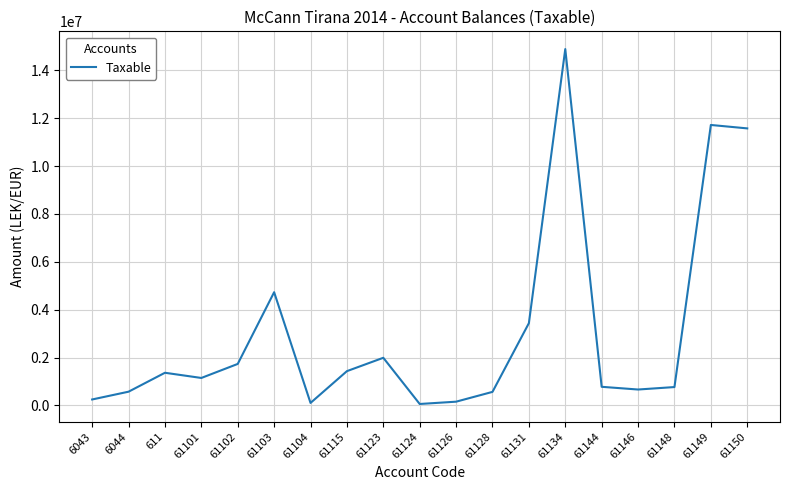

Is it true that the value at 61123 is 1991862.2?

True